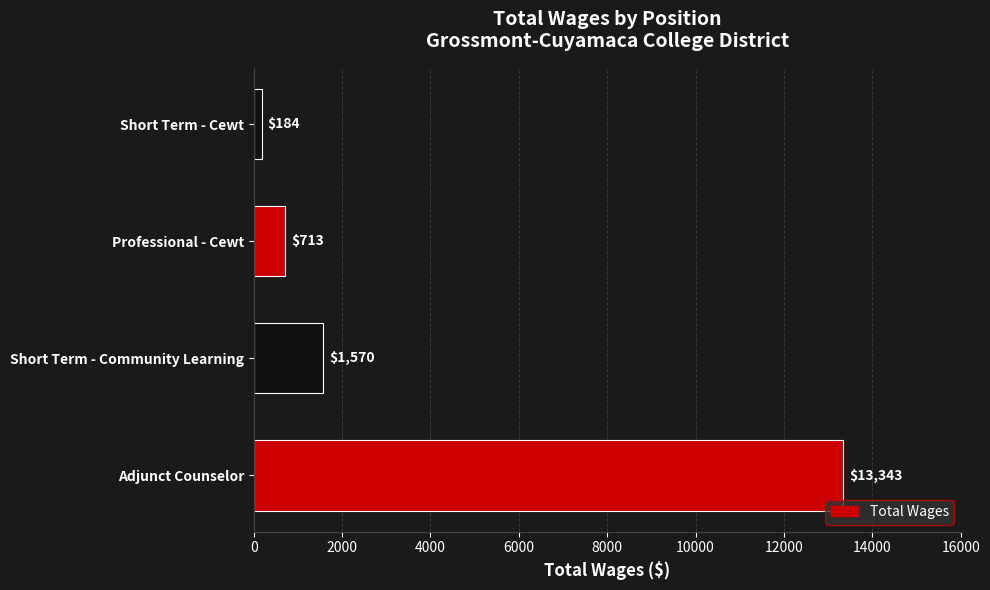

What is the difference between the maximum and minimum values?

13159